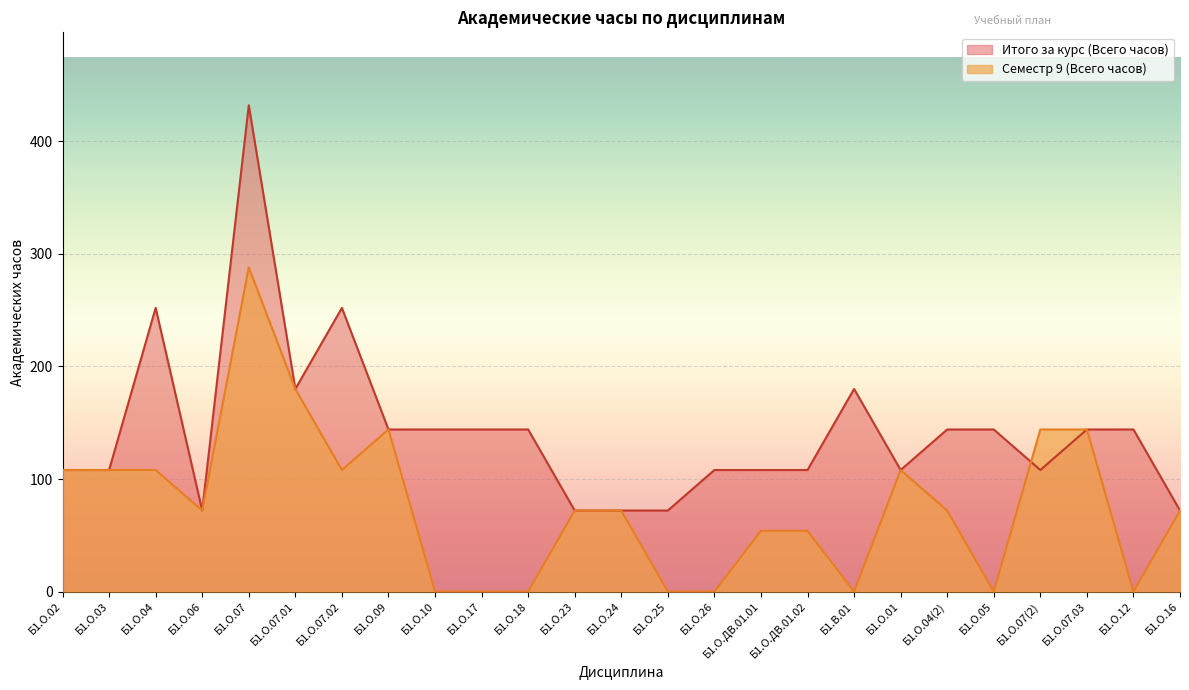

Read the Семестр 9 (Всего часов) value at Б1.О.07(2).

144